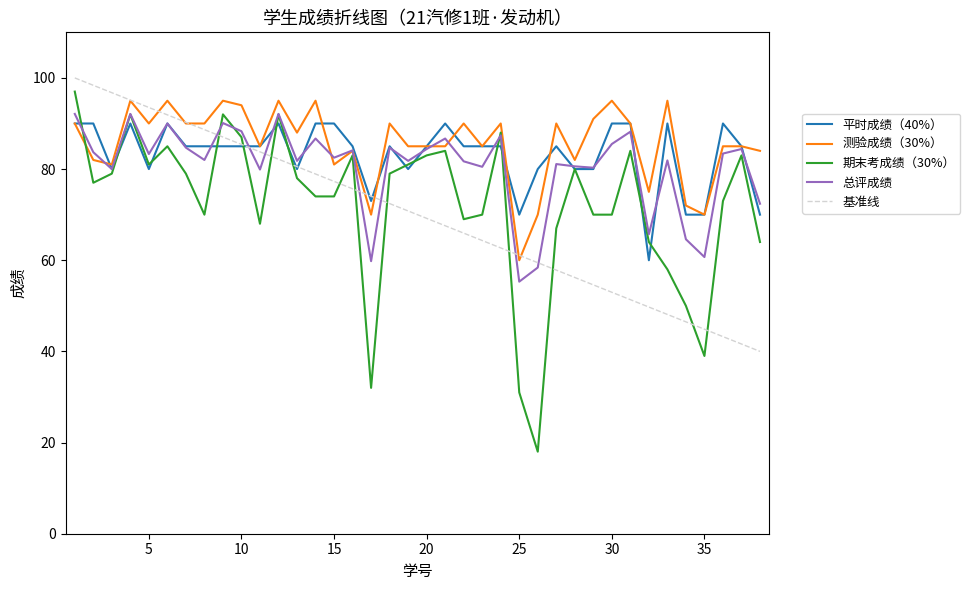

How many lines are shown in the chart?

4